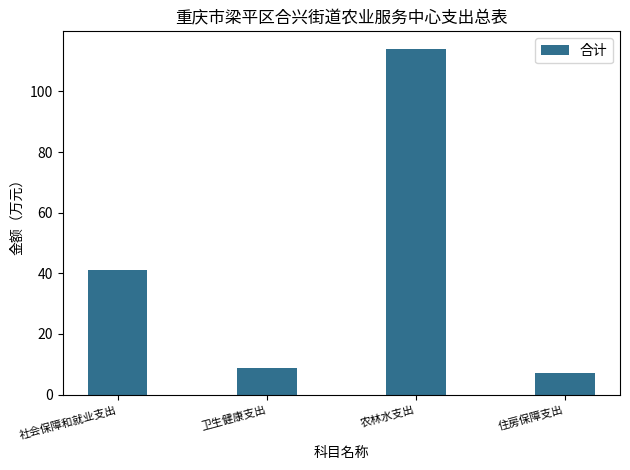

How many categories are shown in the chart?

4